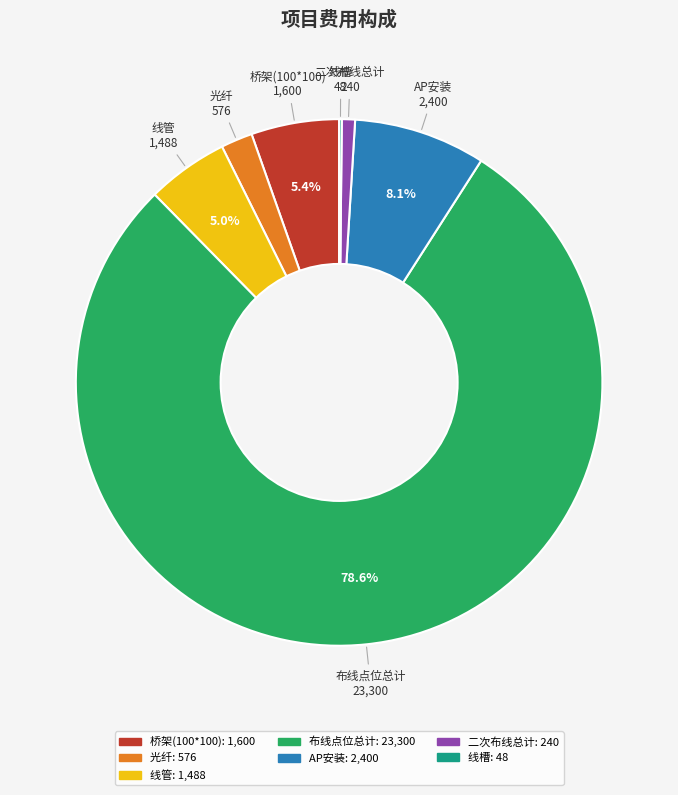

Which slice is the largest?

布线点位总计